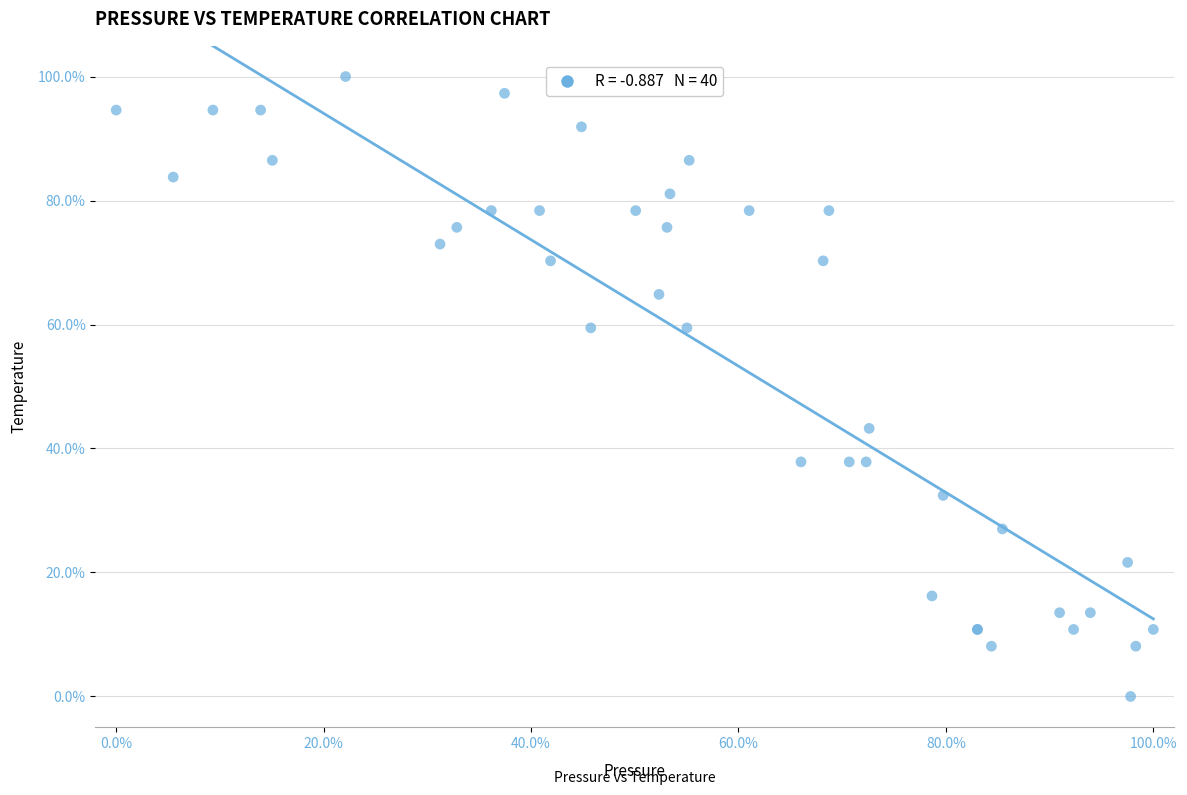

What Y value in the scatter plot is closest to 50?

43.2